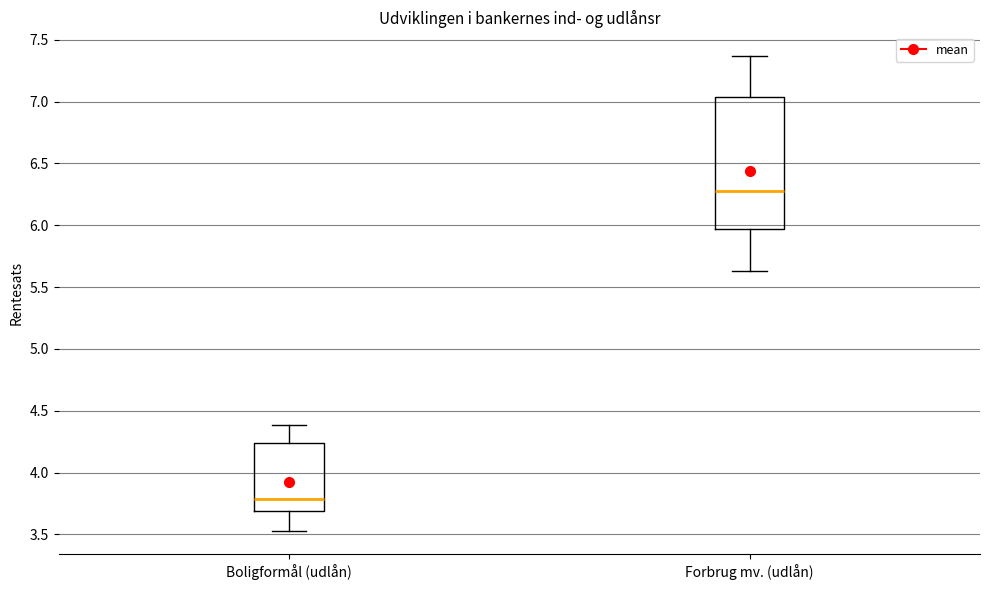

Comparing the boxes themselves (not the whiskers), which one is the tallest?

Forbrug mv. (udlån)